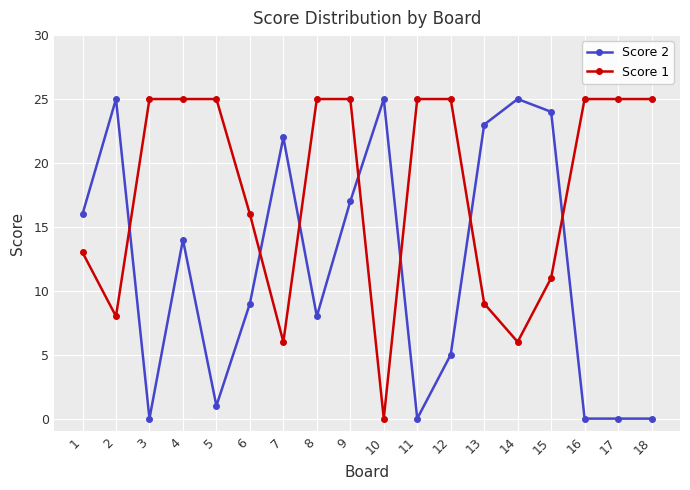

Which series has the largest total across all categories?

Score 1